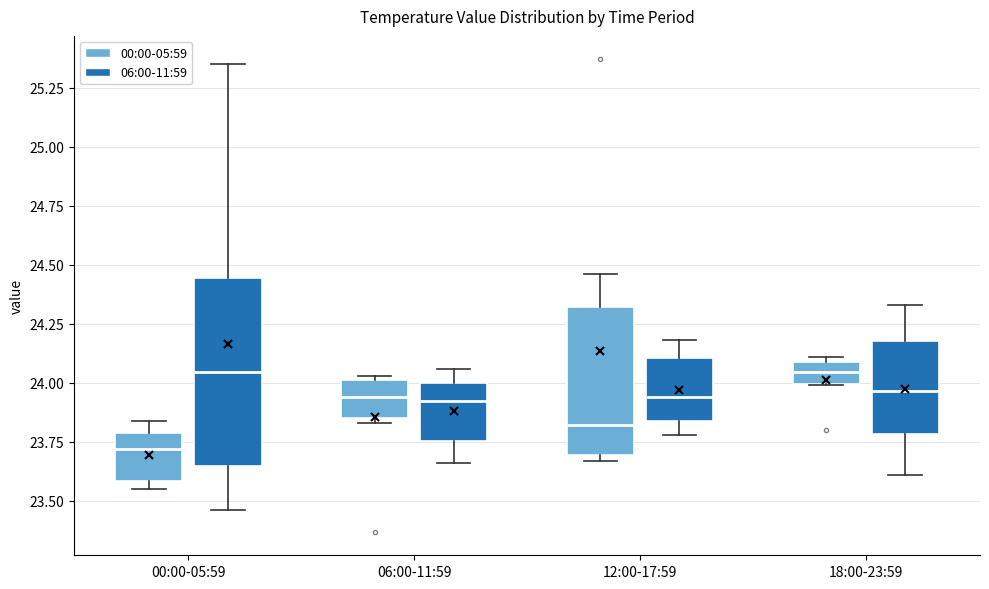

Reading left to right, read every box against the y-axis: the position of its median line, the range the box covers, and the ends of its whiskers. The values are not printed on the chart, so give them approximately, as read against the axis.

00:00-05:59 (00:00-05:59): median 23.70, box 23.60 to 23.80, whiskers 23.55 to 23.85
00:00-05:59 (06:00-11:59): median 24.05, box 23.65 to 24.45, whiskers 23.45 to 25.35
06:00-11:59 (00:00-05:59): median 23.95, box 23.85 to 24.00, whiskers 23.85 (just below the box's lower edge) to 24.05
06:00-11:59 (06:00-11:59): median 23.95, box 23.75 to 24.00, whiskers 23.65 to 24.05
12:00-17:59 (00:00-05:59): median 23.80, box 23.70 to 24.30, whiskers 23.65 to 24.45
12:00-17:59 (06:00-11:59): median 23.95, box 23.85 to 24.10, whiskers 23.80 to 24.20
18:00-23:59 (00:00-05:59): median 24.05, box 24.00 to 24.10, whiskers 24.00 to 24.10 (just above the box's upper edge)
18:00-23:59 (06:00-11:59): median 23.95, box 23.80 to 24.20, whiskers 23.60 to 24.35